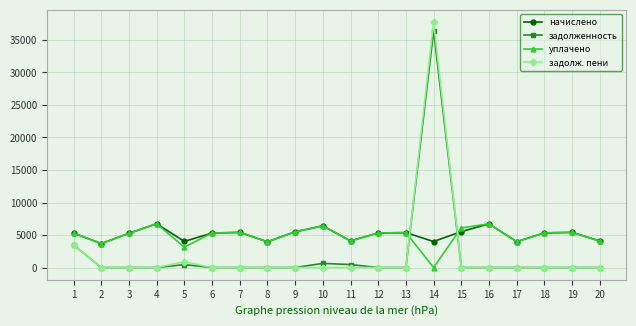

The начислено series shows 6719.2 at 16. True or false?

True